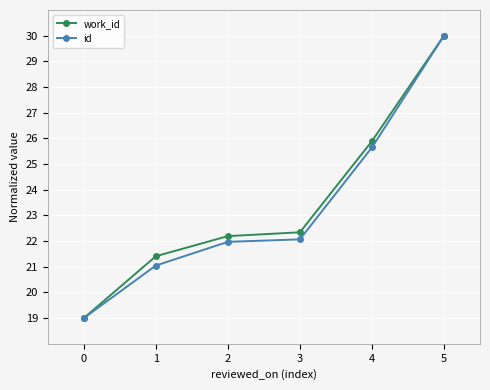

At which label does id reach its peak?

5